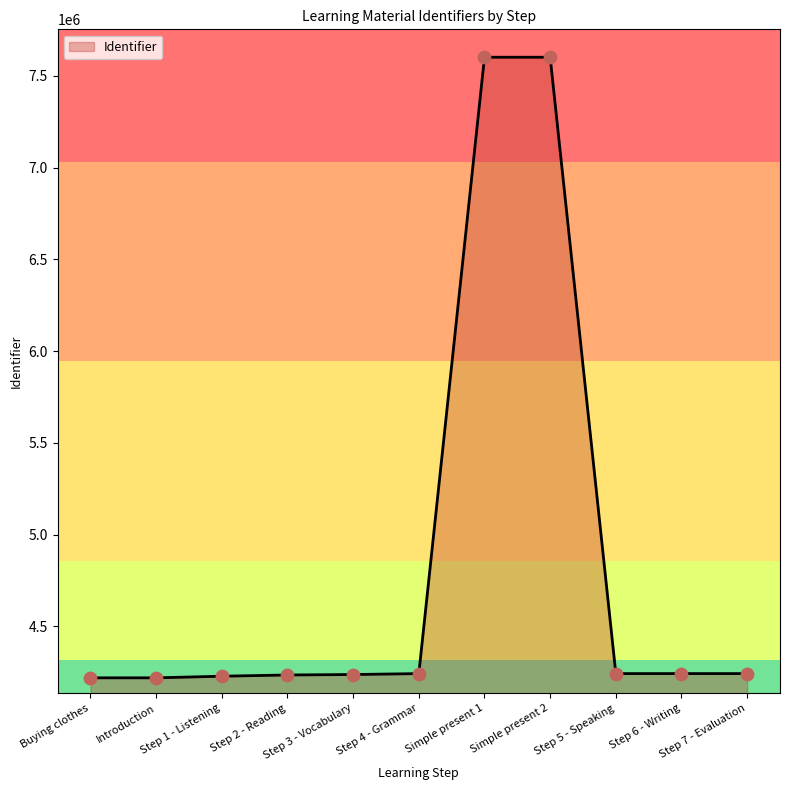

What is the change in value from Introduction to Step 6 - Writing?

+23073